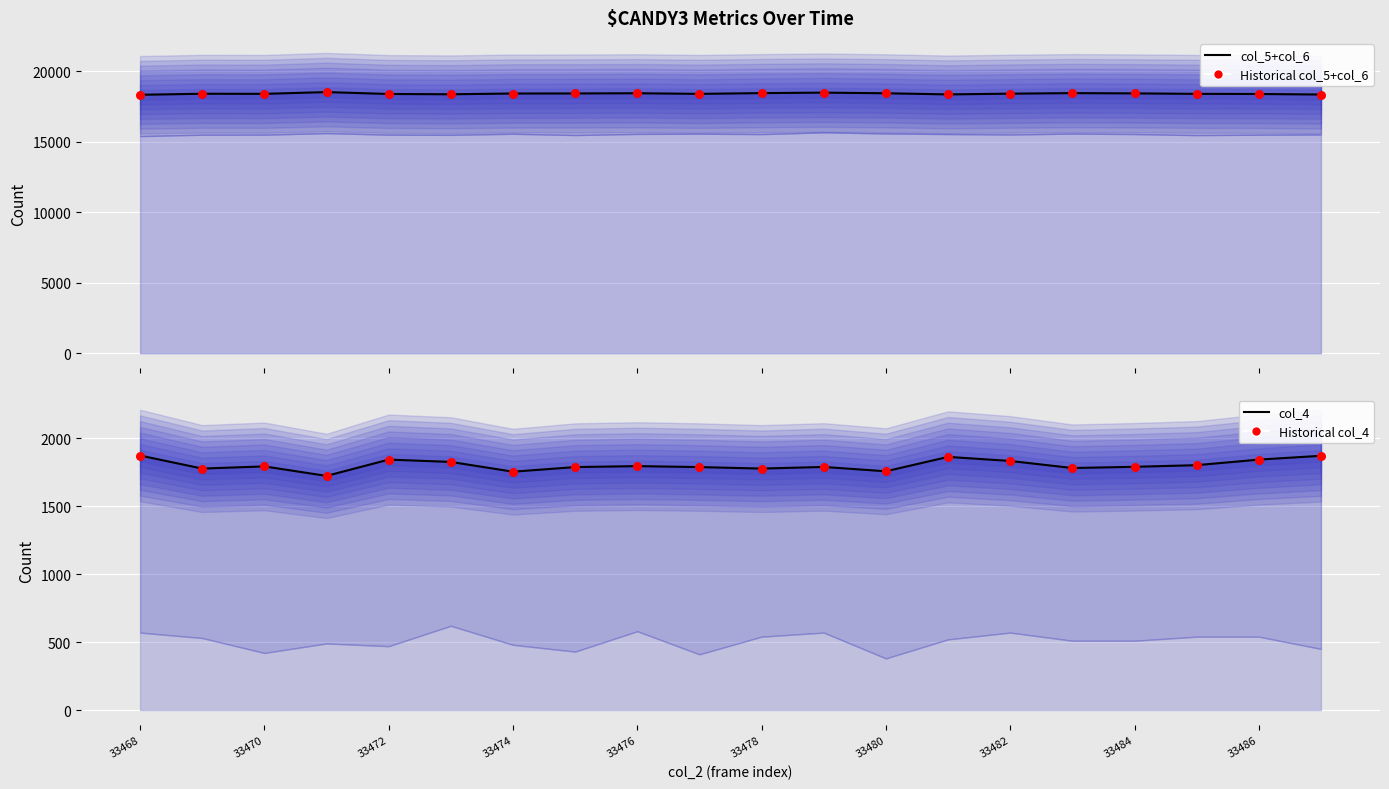

Which series contains the highest Y value?

col_5 + col_6 (line)